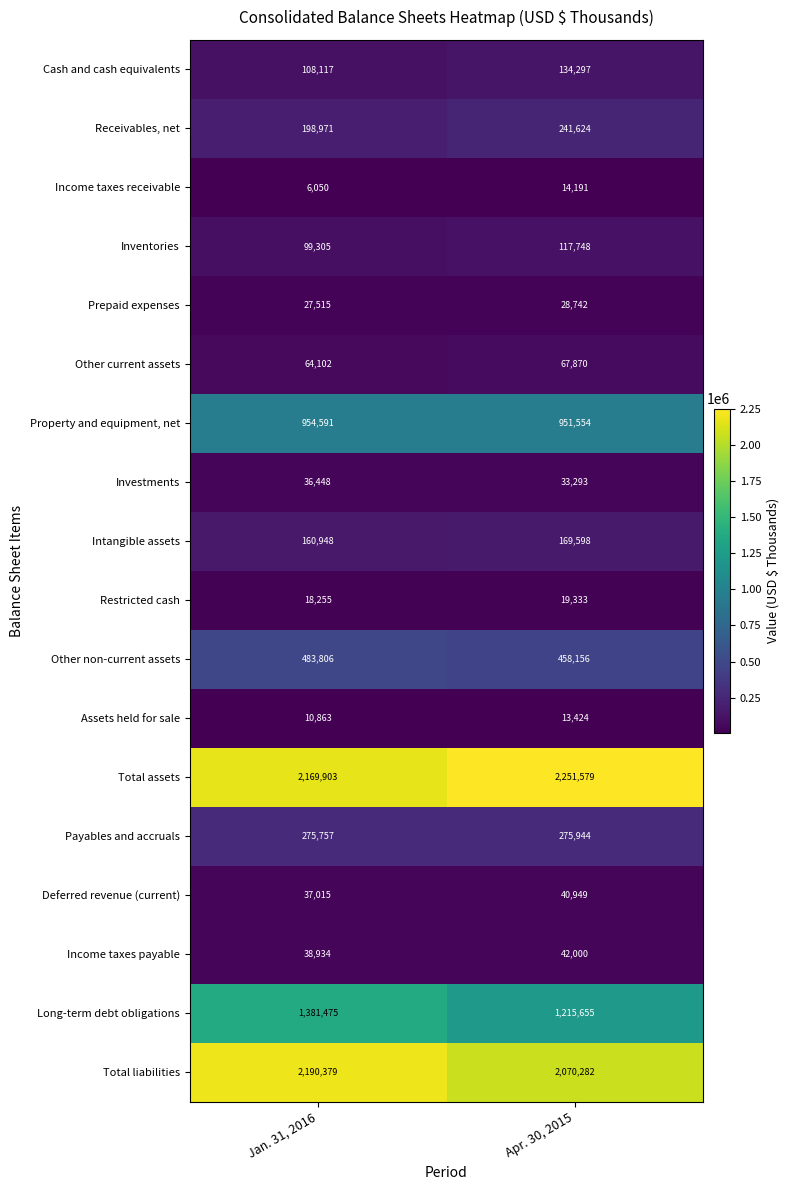

What is the difference between the Other current assets values at Jan. 31, 2016 and Apr. 30, 2015?

3768